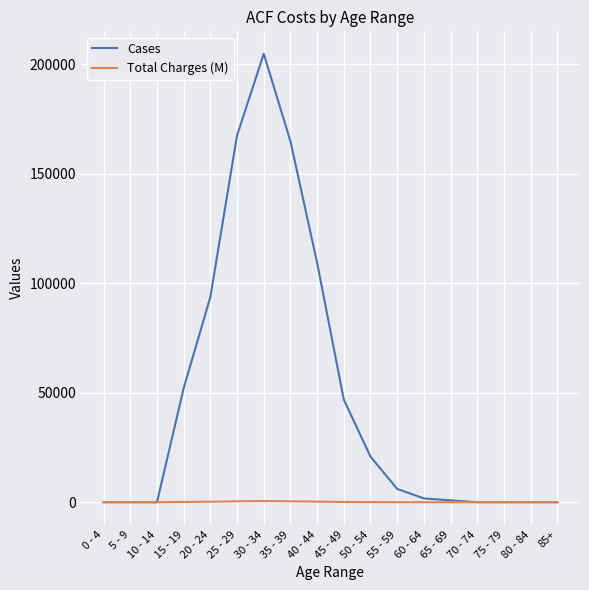

Is the value of Cases at 40 - 44 greater than the value of Total Charges (M) at 20 - 24?

Yes